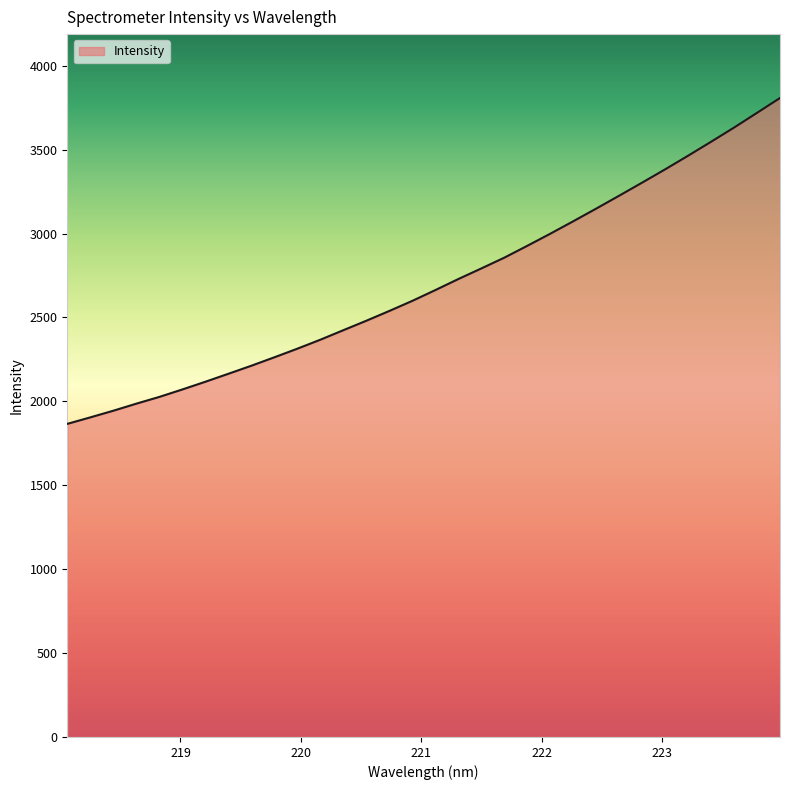

Reading left to right, what are all the values shown in this chart?

1865.7	1904.4	1944.0	1986.1	2026.3	2070.7	2116.7	2164.2	2212.2	2262.4	2313.7	2367.3	2424.0	2480.4	2538.7	2598.8	2663.0	2728.7	2791.9	2856.1	2926.8	2998.8	3073.1	3148.6	3225.5	3303.4	3382.4	3463.7	3546.8	3631.3	3719.1	3807.4